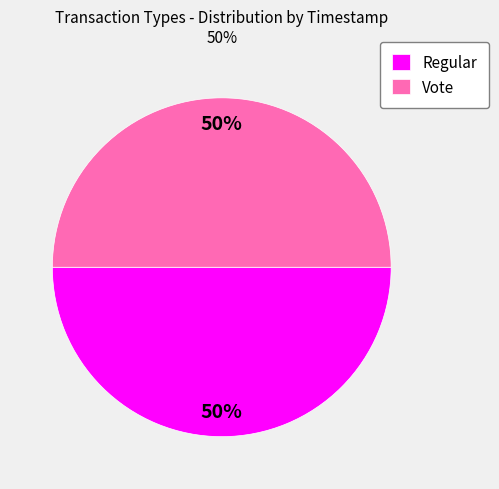

Is it true that Vote is 40% of the pie?

False